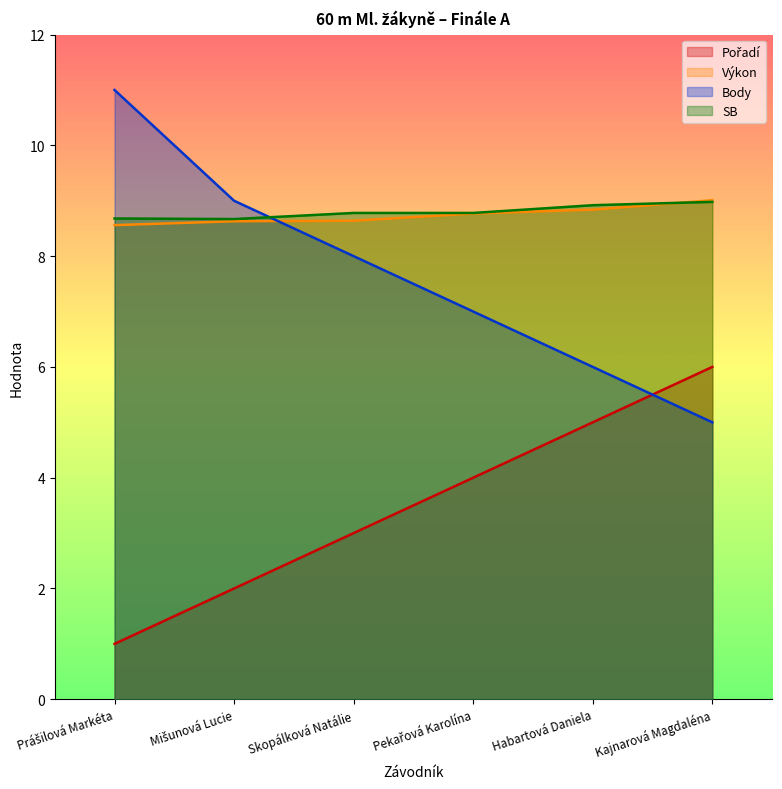

What is the sum of the Body values at Mišunová Lucie and Habartová Daniela?

15.0